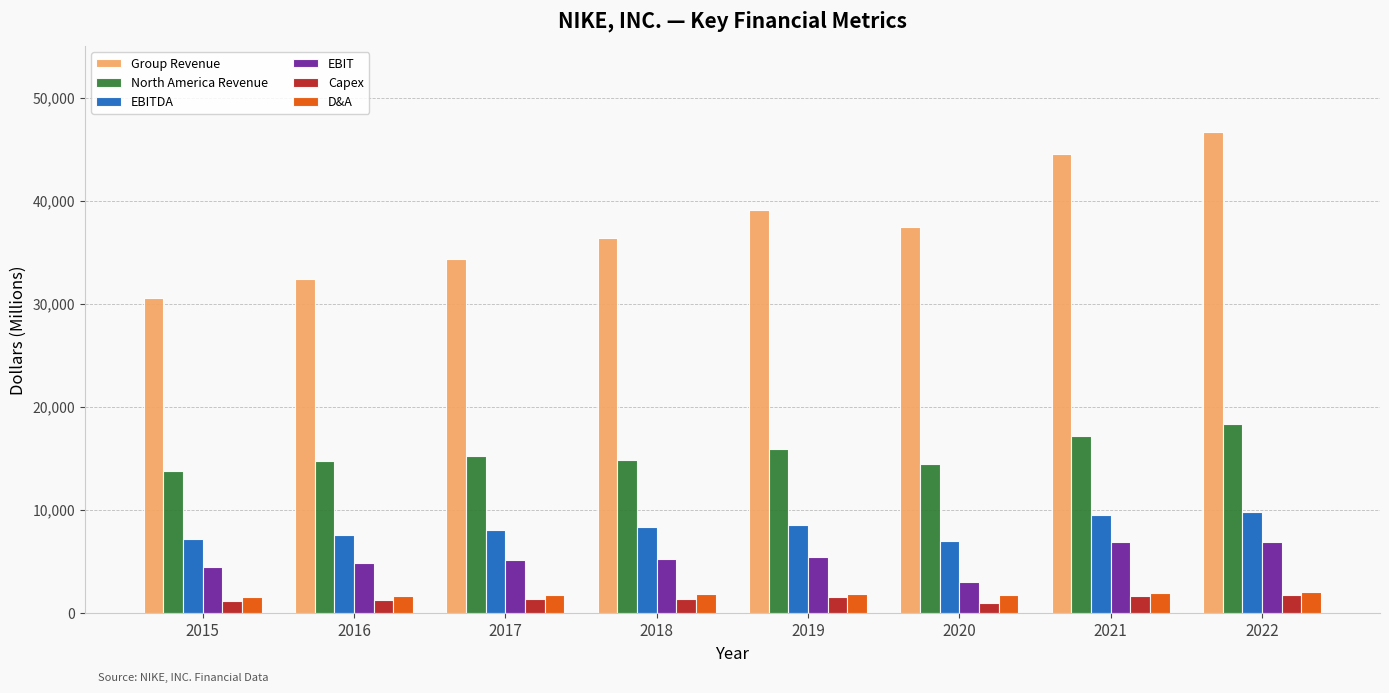

Which series has the largest total across all categories?

Group Revenue